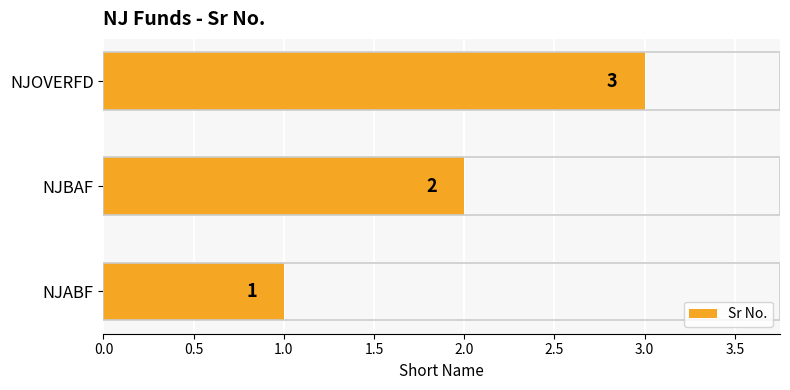

The value at NJBAF is 1. True or false?

False